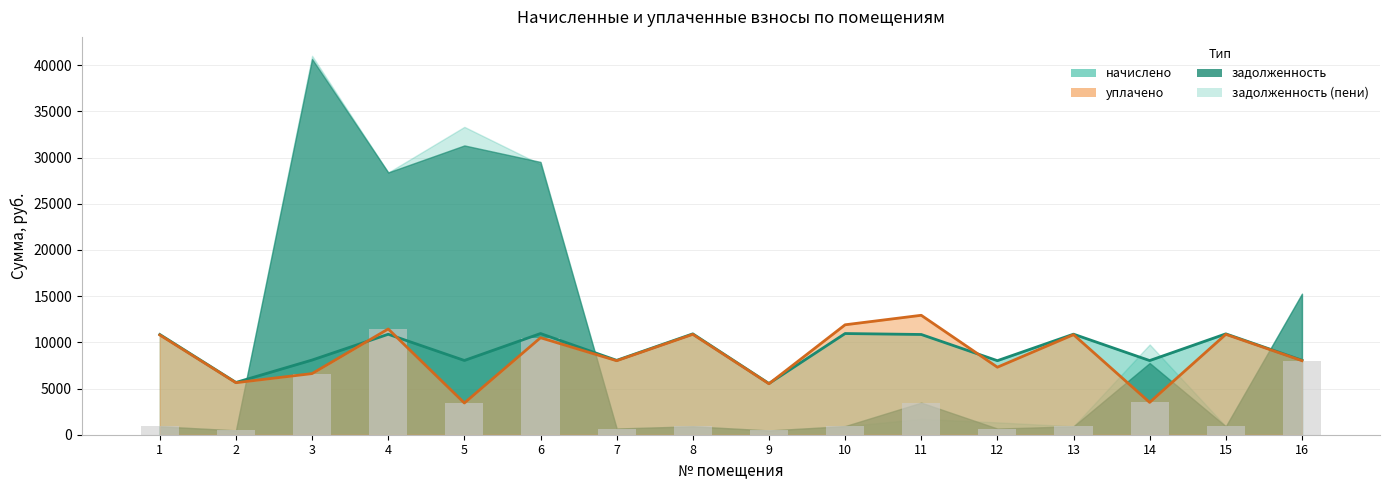

What is the maximum value shown in the chart?

12931.5